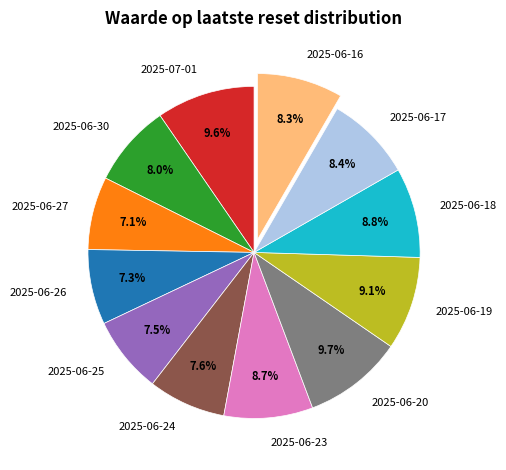

What percentage do 2025-07-01 and 2025-06-25 together represent?

17.1%